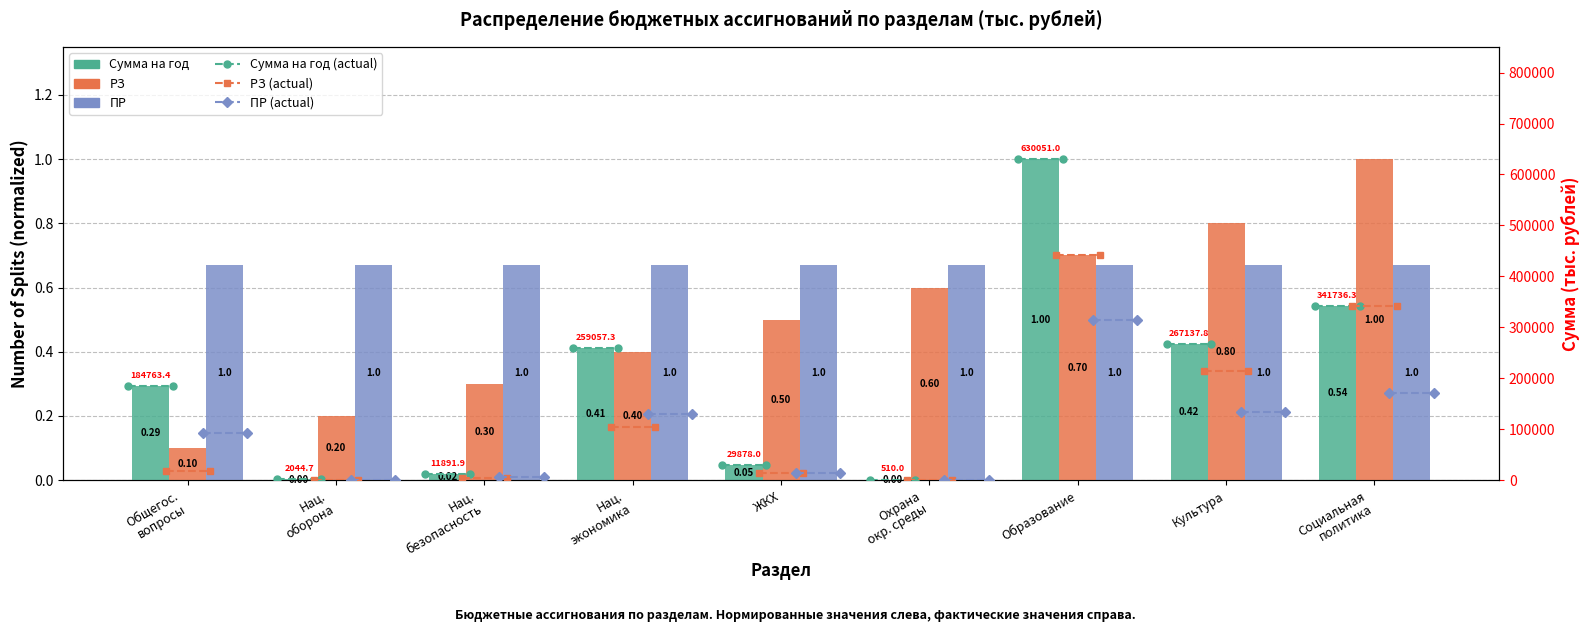

At which category does the chart reach its minimum across all series?

Охрана окр. среды